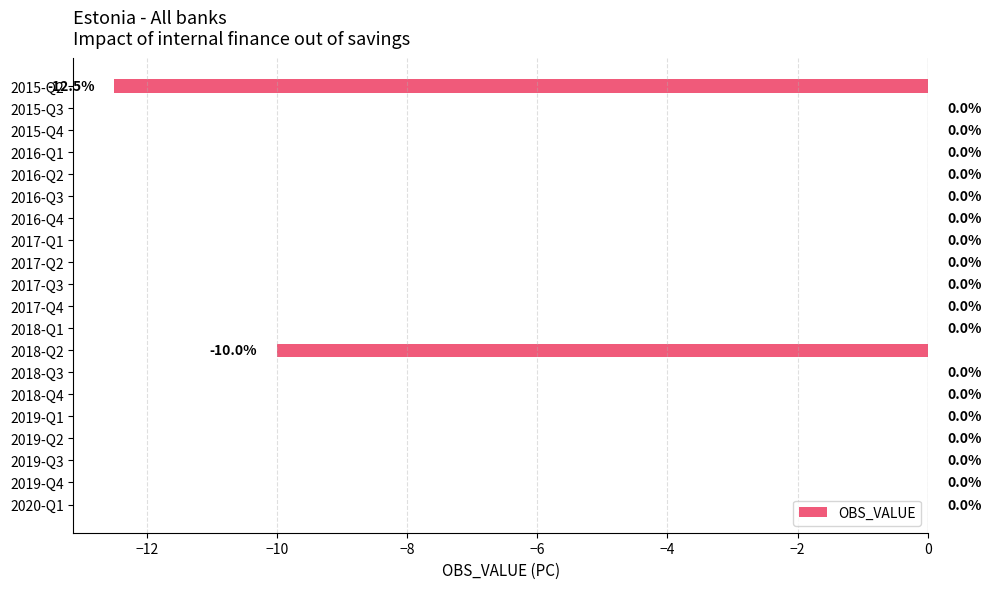

What is the sum of all values?

-22.5